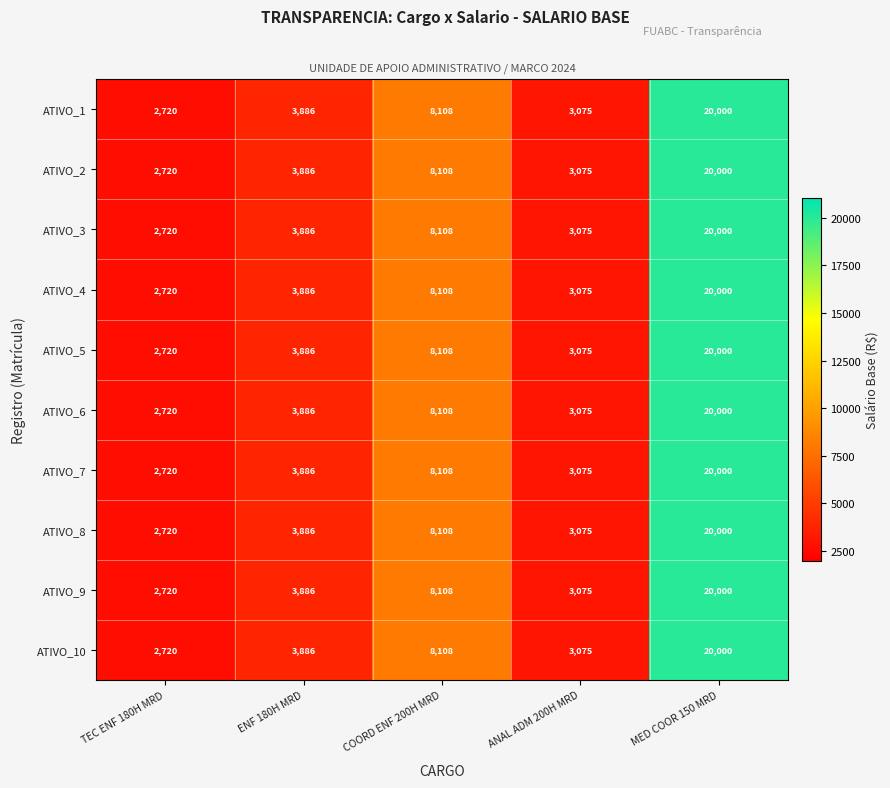

What is the maximum value for ATIVO_5?

20000